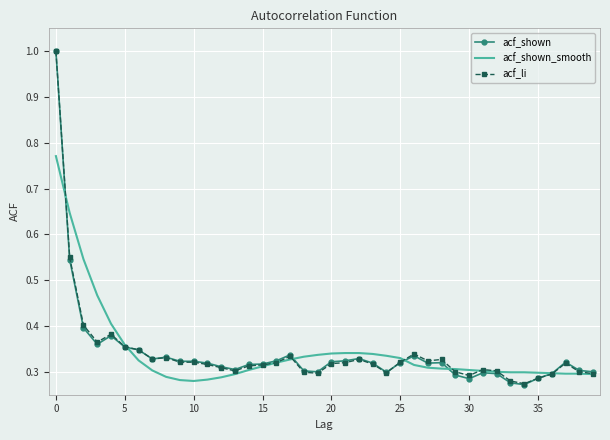

True or false: acf_shown has more than 0 points higher than both neighbors.

True